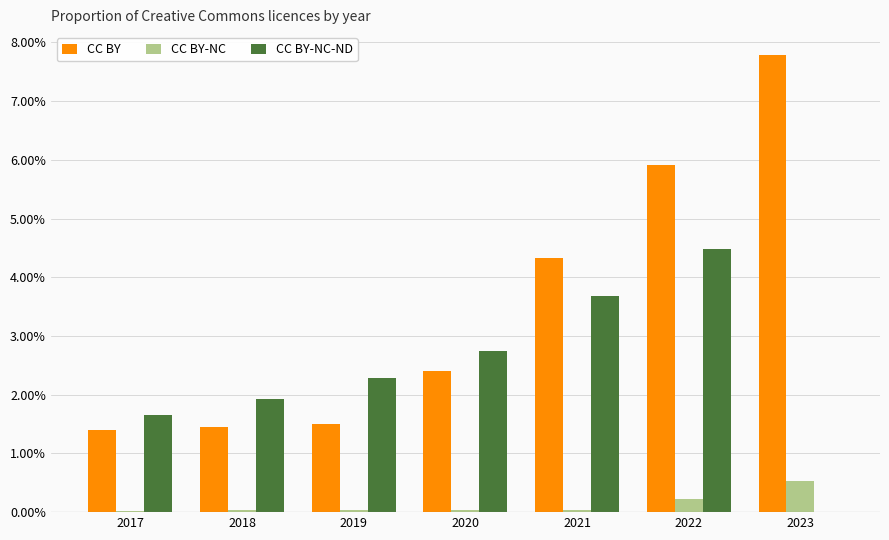

Rank the series by their average value, from highest to lowest.

CC BY, CC BY-NC-ND, CC BY-NC